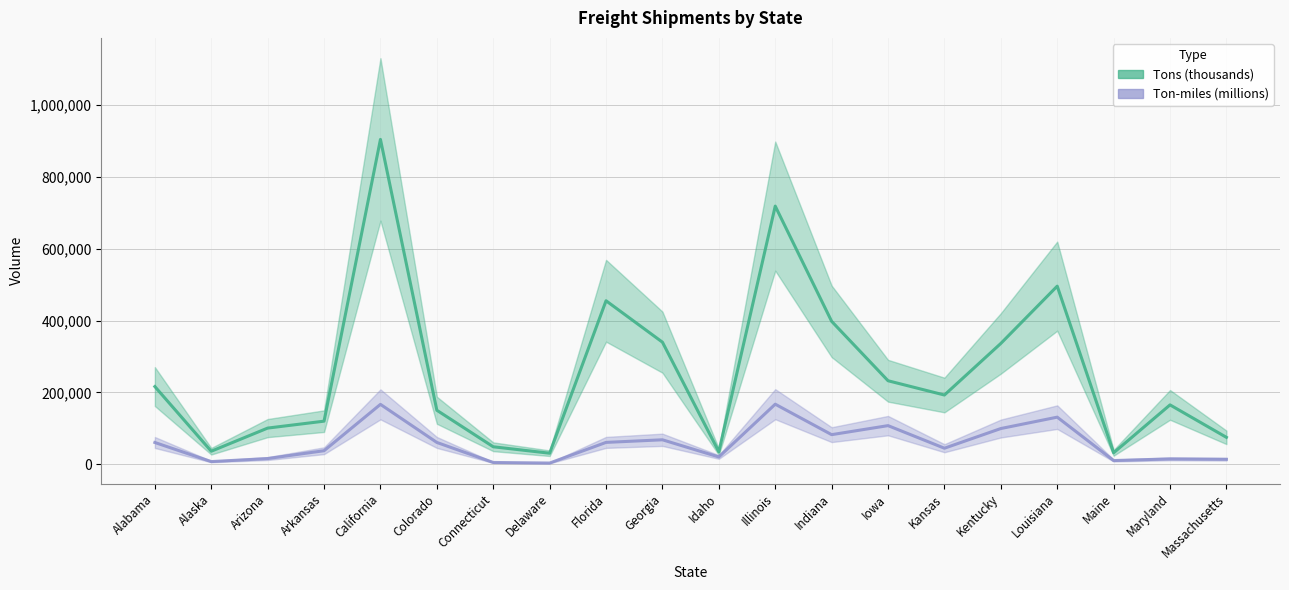

In Ton-miles (millions), how many points are lower than both neighbors (excluding endpoints)?

6